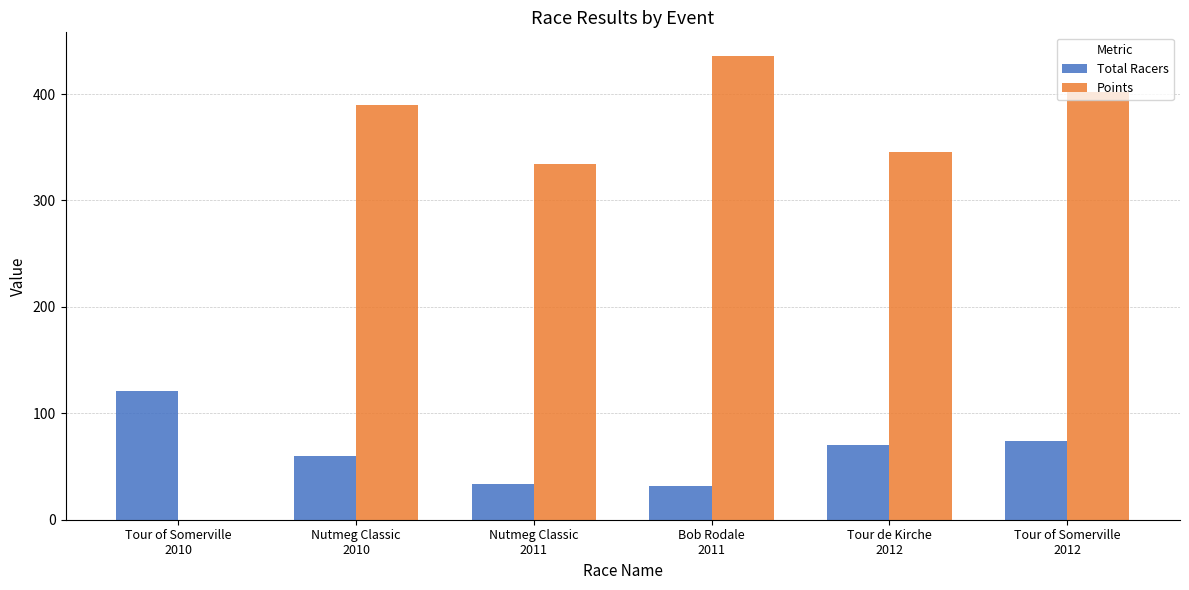

How many series are shown in this chart?

2